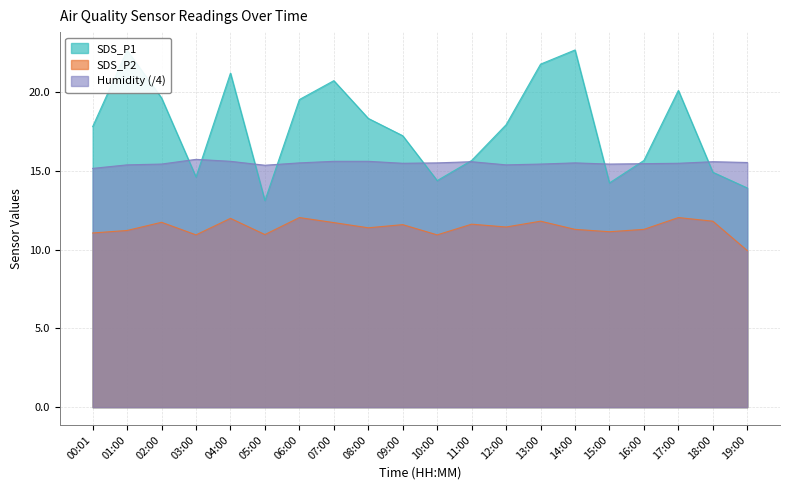

What is the label of the 11th point from the left?

10:00